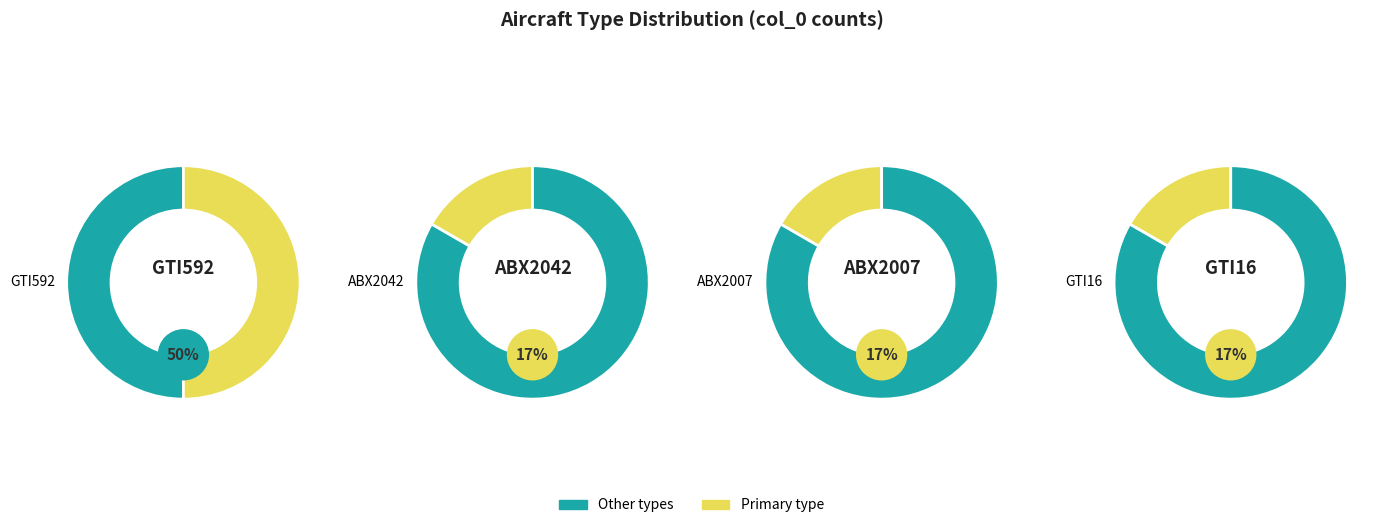

Rank the categories by value from highest to lowest.

GTI592, ABX2042, ABX2007, GTI16